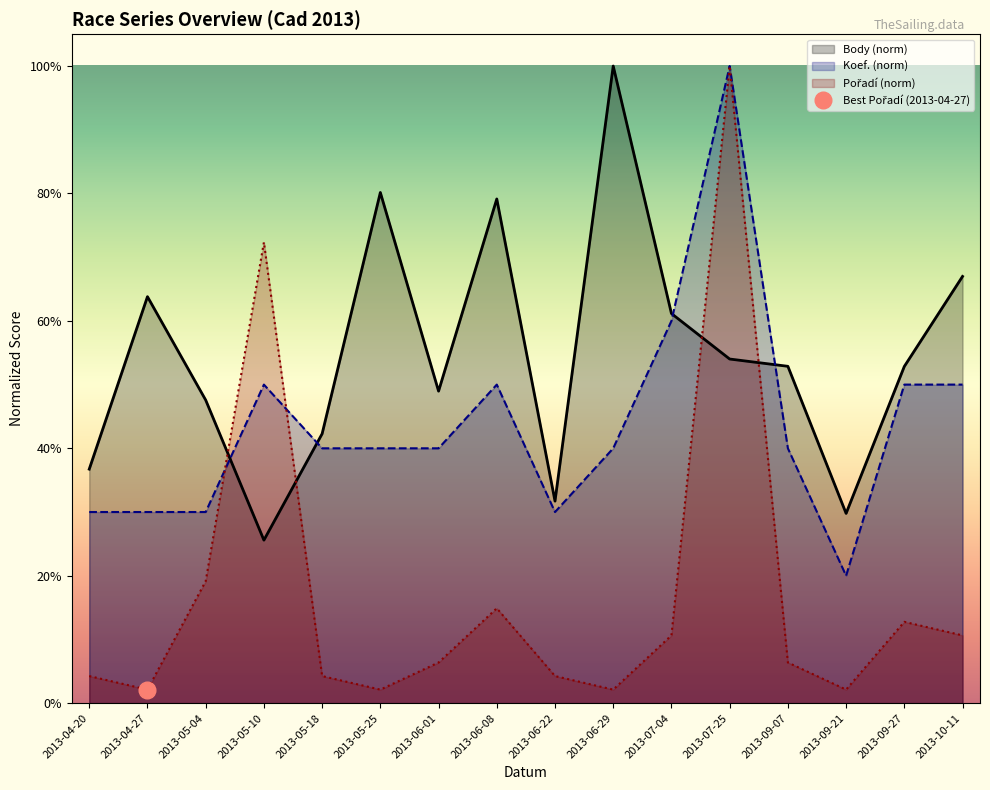

True or false: Body has a value of 0.8 at 2013-09-27.

False